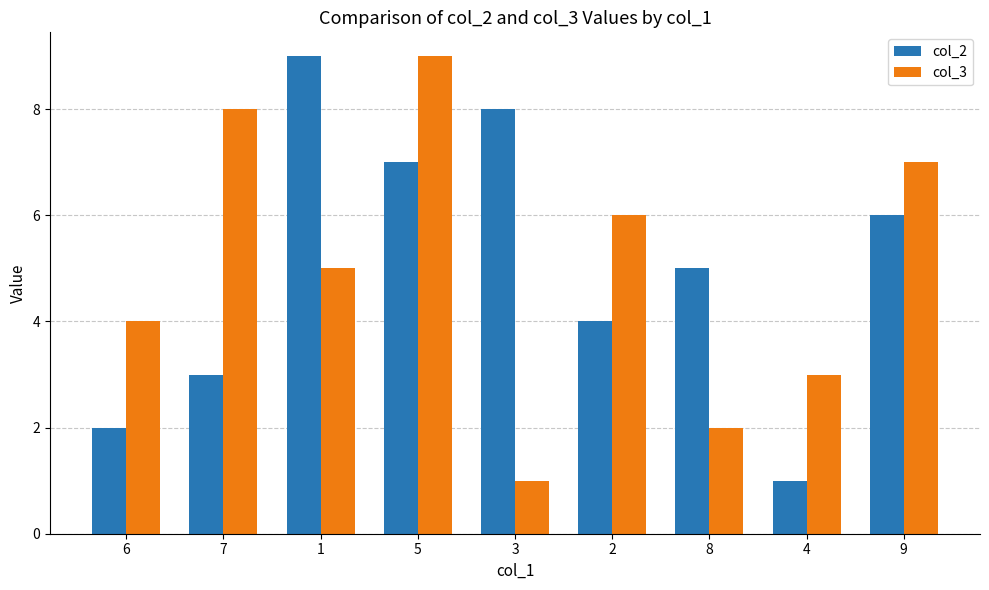

What is the spread (max minus min) of values at 2?

2